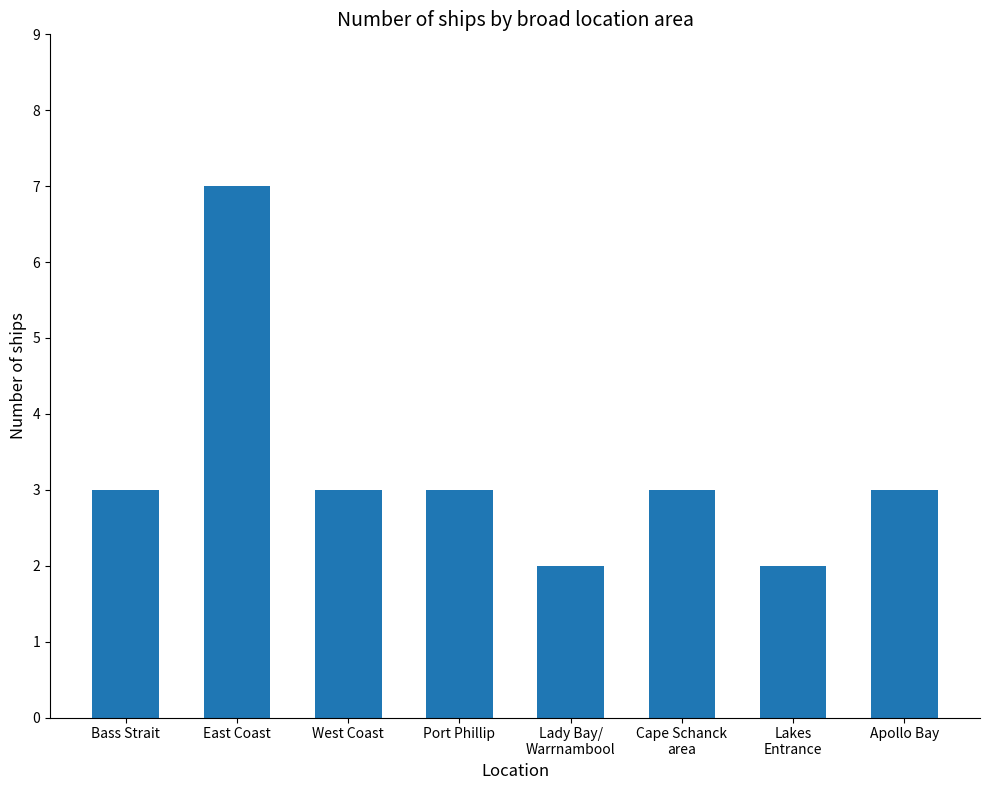

What is the maximum value shown in the chart?

7